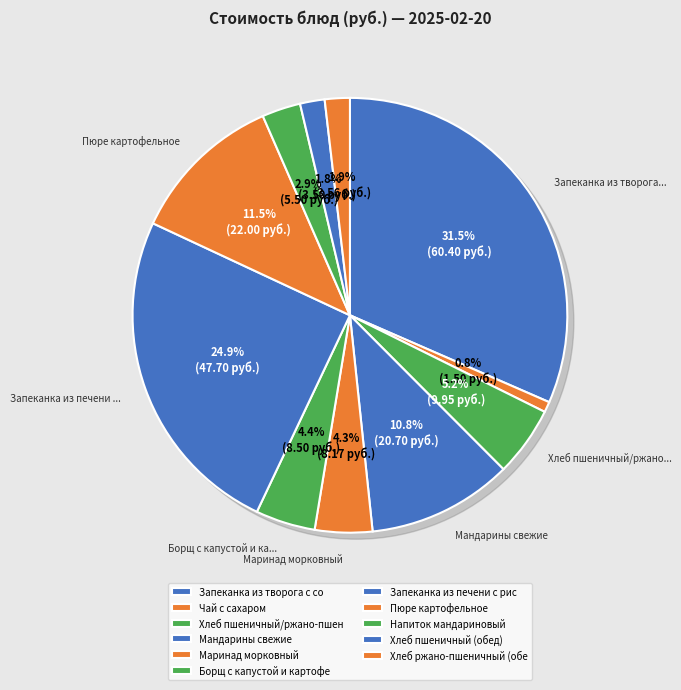

Is there any slice that represents more than half of the pie?

No